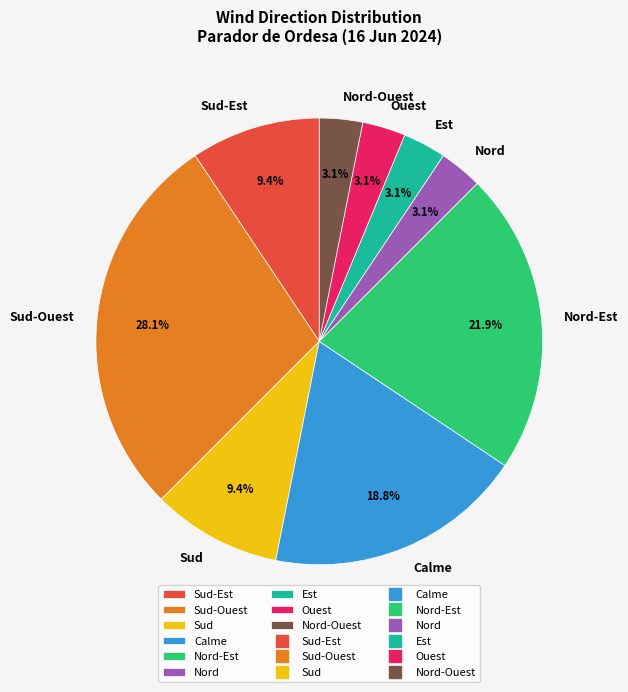

Is it true that Calme is 25% of the pie?

False